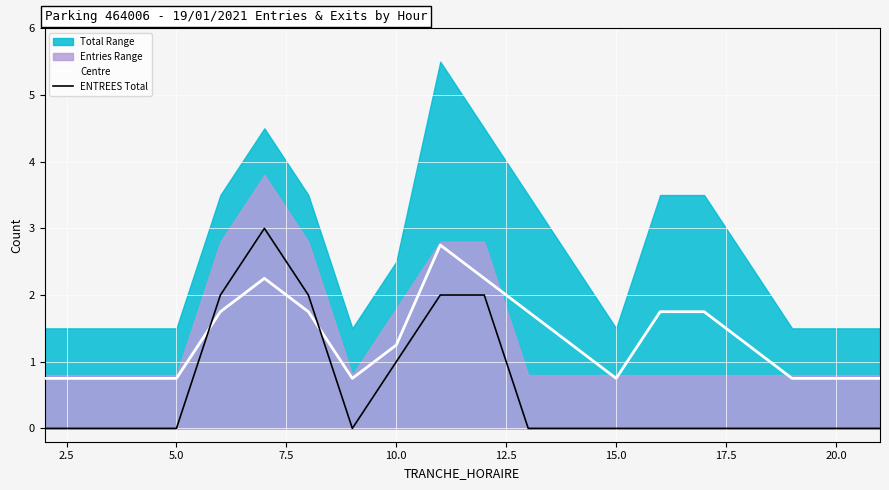

The Centre series shows 0.8 at 5.0. True or false?

True